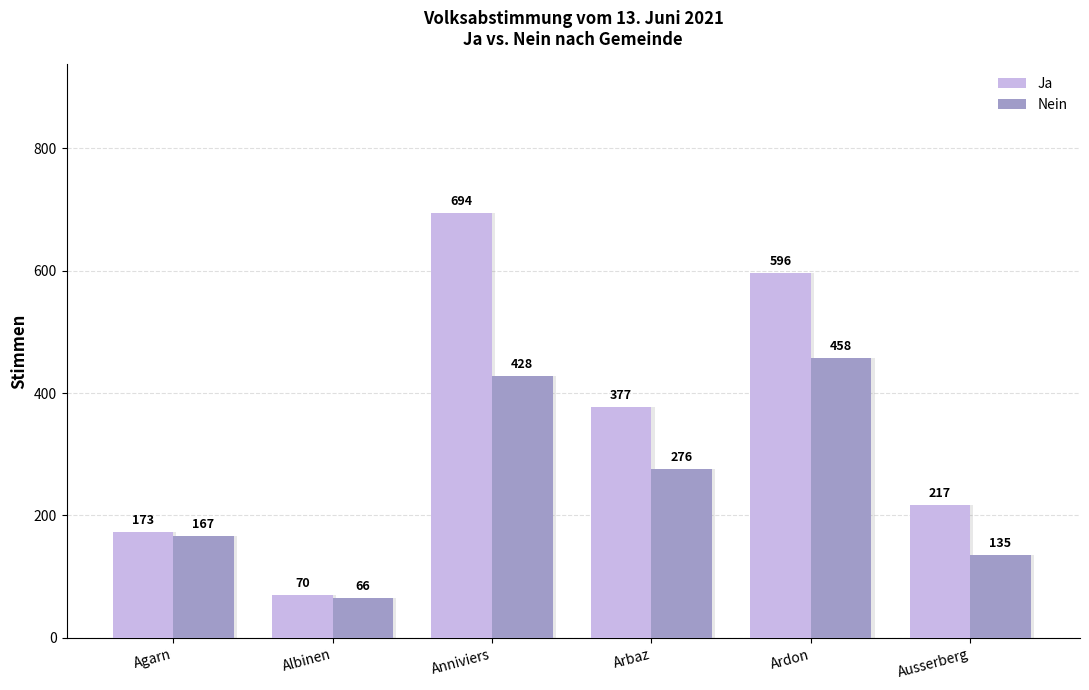

How many groups of bars are there?

6